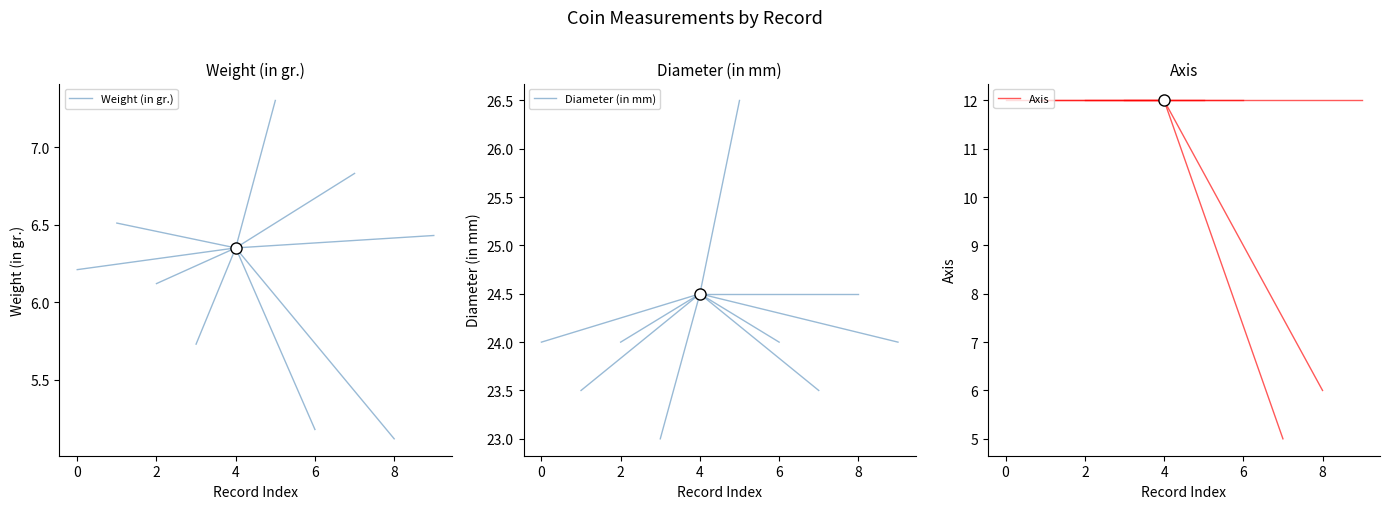

What is the approximate value of Axis at 4?

12.0